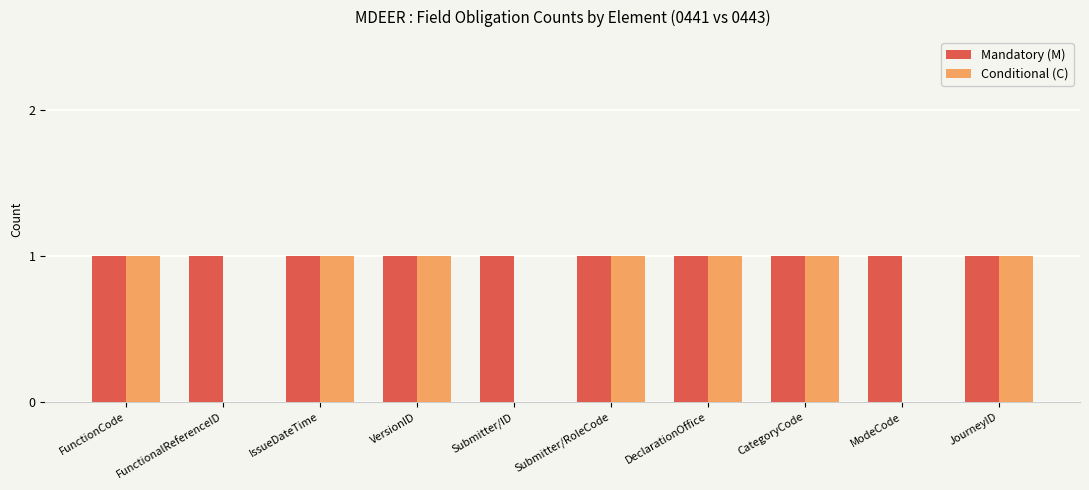

Which series changed the most between VersionID and ModeCode?

Conditional (C)